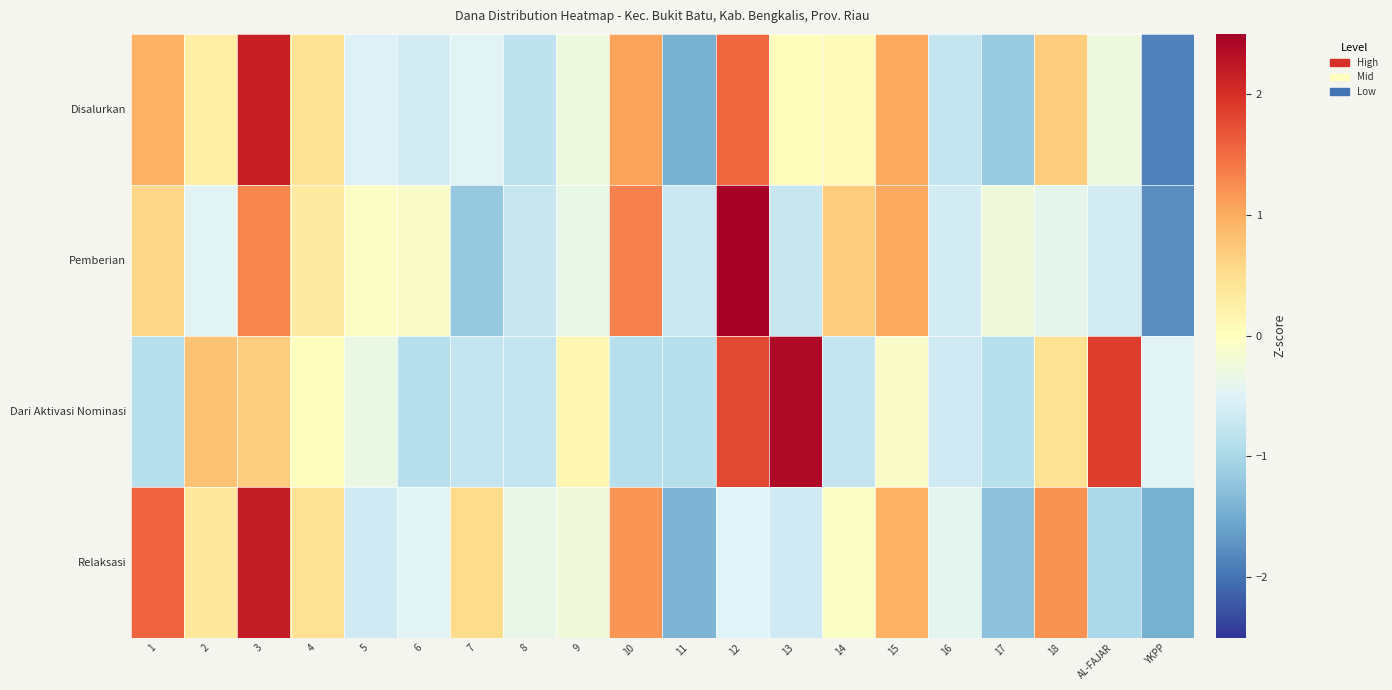

How many categories are shown in the chart?

20